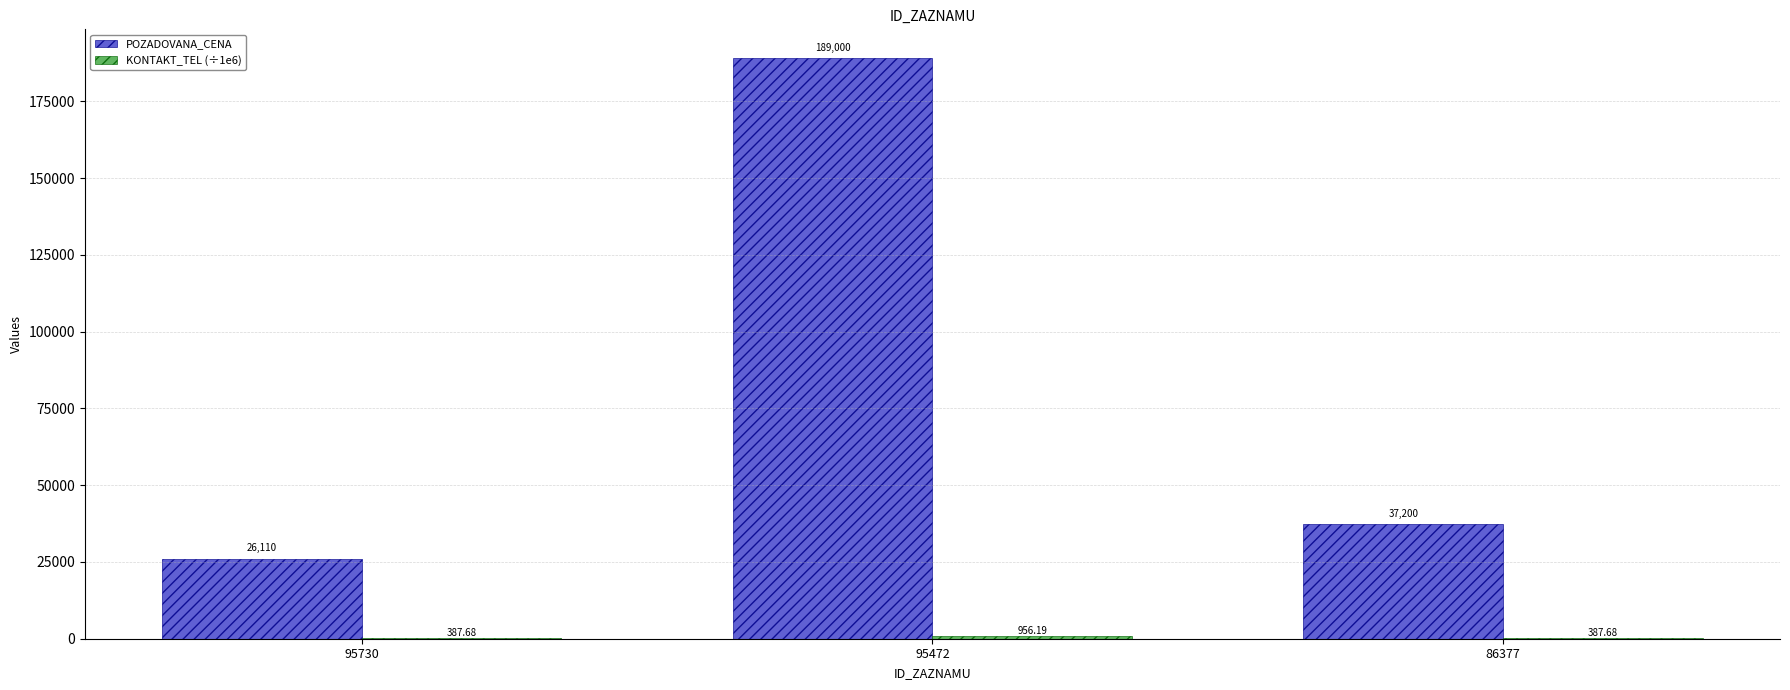

Which category has the highest value across all series?

95472